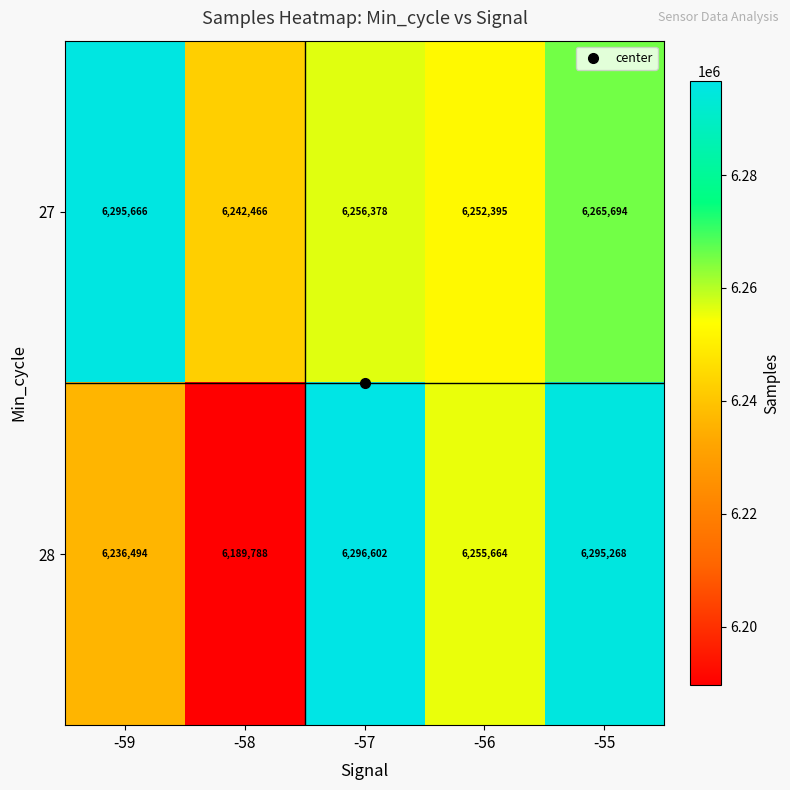

What value does the 28 series have at -55, to the nearest 100?

6295300